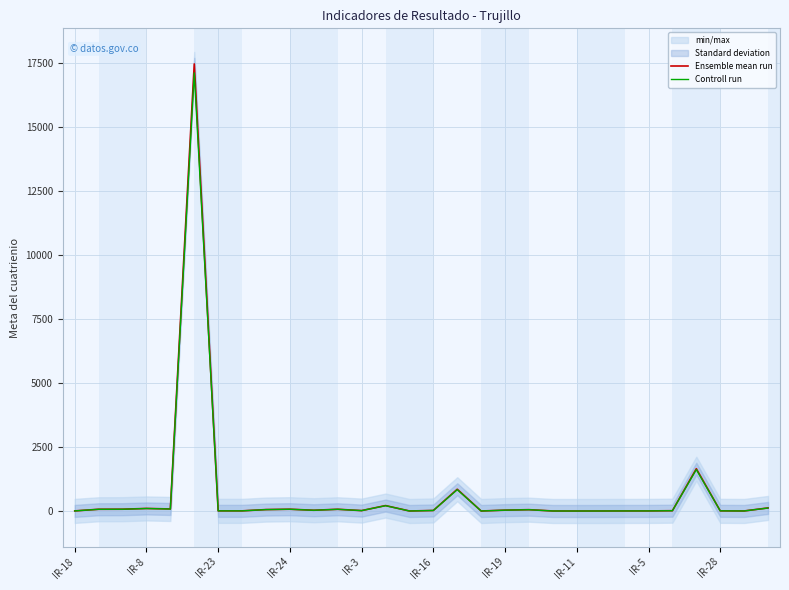

True or false: Ensemble mean run has more than 0 interior local peaks.

True